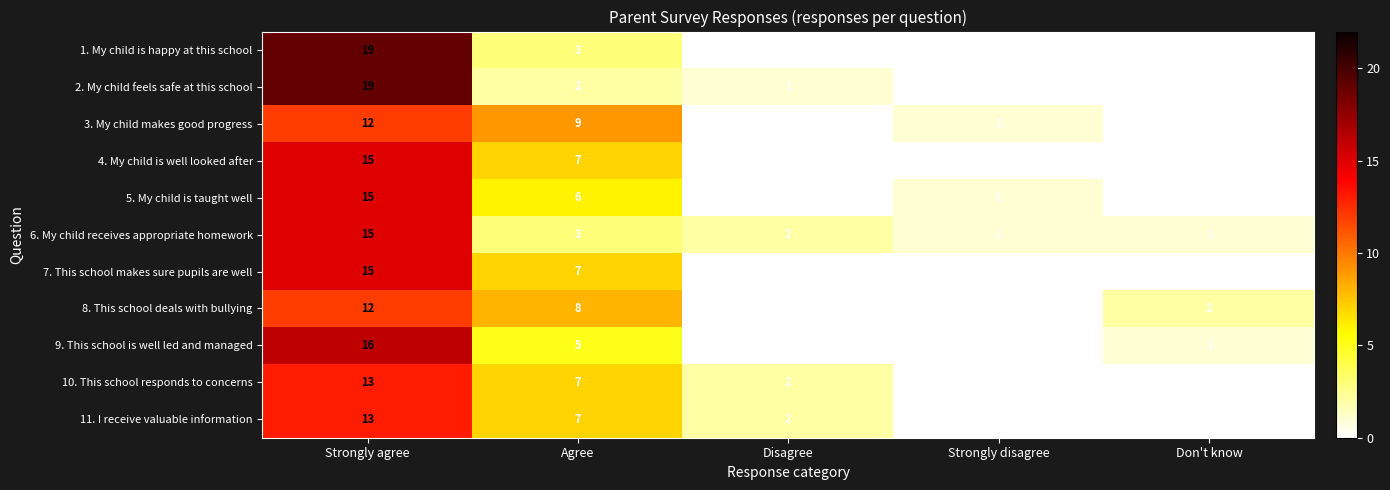

What is the difference between the 5. My child is taught well values at Agree and Disagree?

6